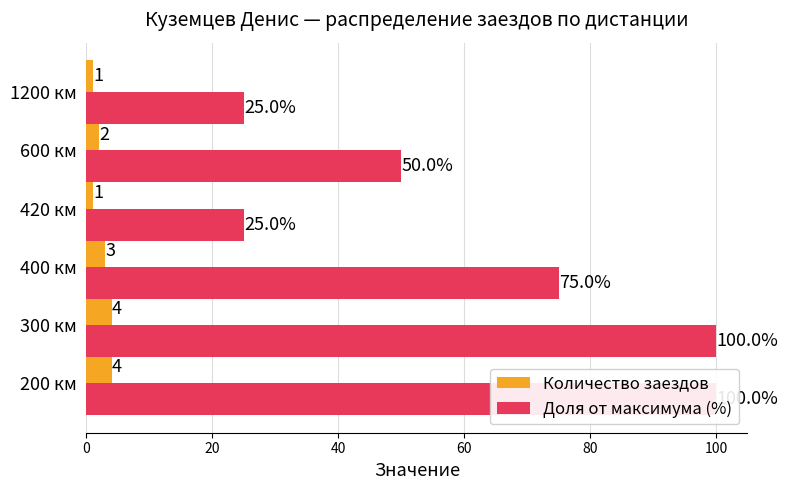

What is the value of the Количество заездов bar at the 3rd from the left?

3